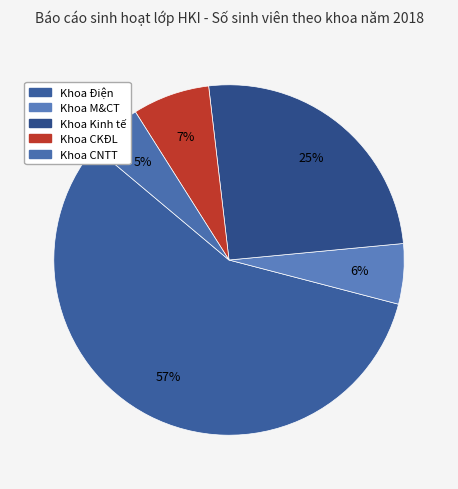

How many slices are in this pie chart?

5